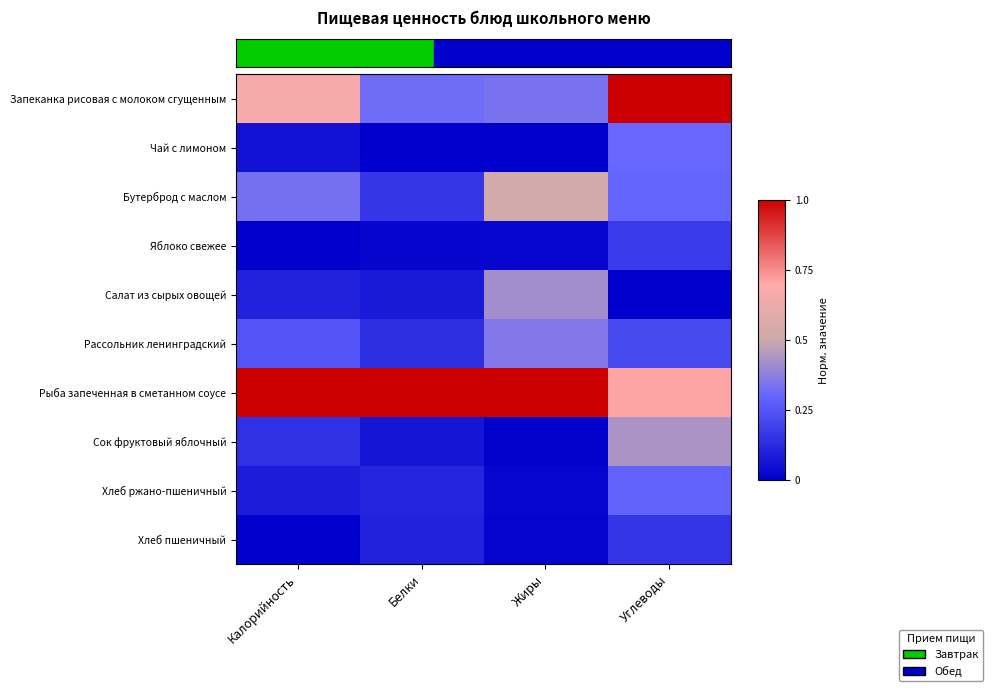

Reading left to right, list all the values displayed in this chart.

Запеканка рисовая с молоком сгущенным: Калорийность=0.7	Белки=0.3	Жиры=0.3	Углеводы=1.0
Чай с лимоном: Калорийность=0.1	Белки=0.0	Жиры=0.0	Углеводы=0.3
Бутерброд с маслом: Калорийность=0.3	Белки=0.2	Жиры=0.5	Углеводы=0.3
Яблоко свежее: Калорийность=0.0	Белки=0.0	Жиры=0.0	Углеводы=0.2
Салат из сырых овощей: Калорийность=0.1	Белки=0.1	Жиры=0.4	Углеводы=0.0
Рассольник ленинградский: Калорийность=0.2	Белки=0.1	Жиры=0.4	Углеводы=0.2
Рыба запеченная в сметанном соусе: Калорийность=1.0	Белки=1.0	Жиры=1.0	Углеводы=0.7
Сок фруктовый яблочный: Калорийность=0.1	Белки=0.1	Жиры=0.0	Углеводы=0.4
Хлеб ржано-пшеничный: Калорийность=0.1	Белки=0.1	Жиры=0.0	Углеводы=0.3
Хлеб пшеничный: Калорийность=0.0	Белки=0.1	Жиры=0.0	Углеводы=0.2